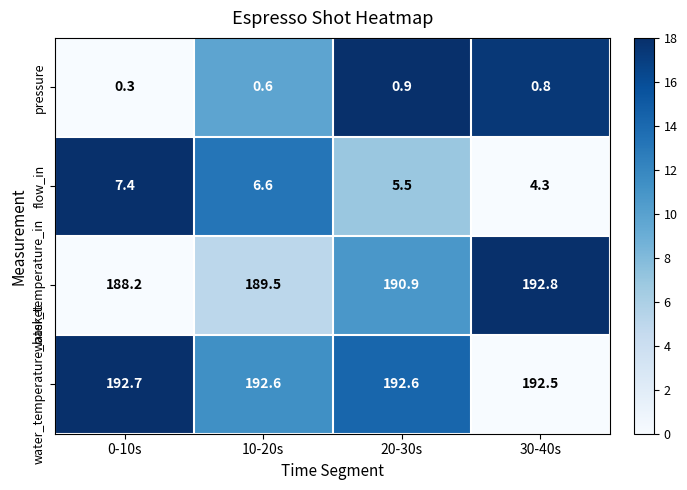

Reading left to right, list all the values displayed in this chart.

pressure: 0-10s=0.3	10-20s=0.6	20-30s=0.9	30-40s=0.8
flow_in: 0-10s=7.4	10-20s=6.6	20-30s=5.5	30-40s=4.3
water_temperature_in: 0-10s=188.2	10-20s=189.5	20-30s=190.9	30-40s=192.8
water_temperature_basket: 0-10s=192.7	10-20s=192.6	20-30s=192.6	30-40s=192.5